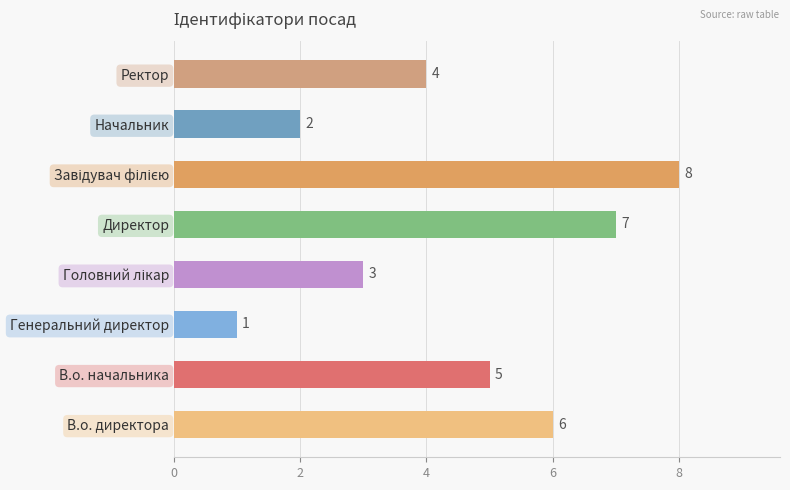

How many series are shown in this chart?

1